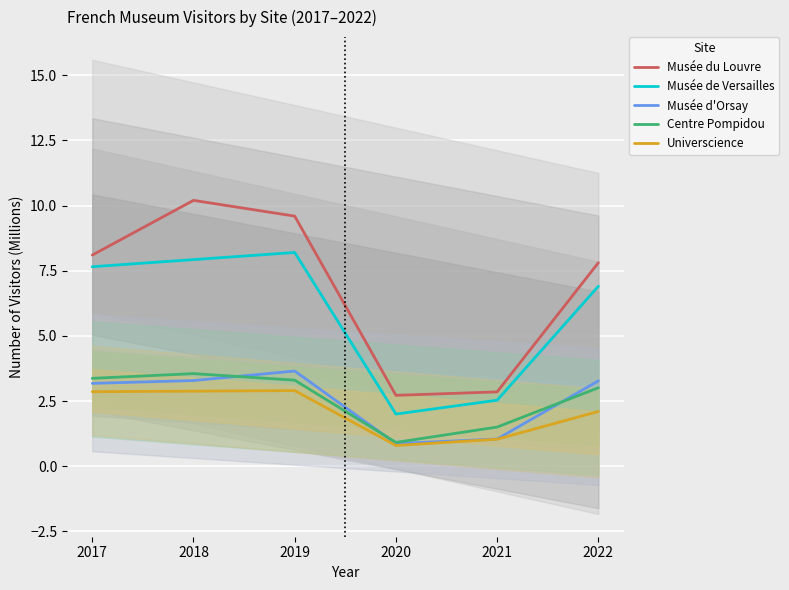

What is the smallest value displayed?

0.8